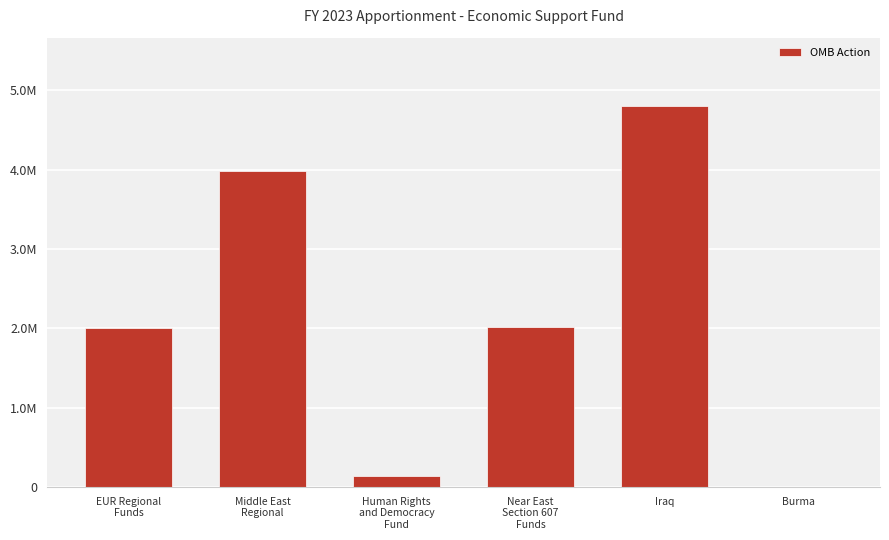

What is the change in value from Human Rights
and Democracy
Fund to Near East
Section 607
Funds?

+1878423